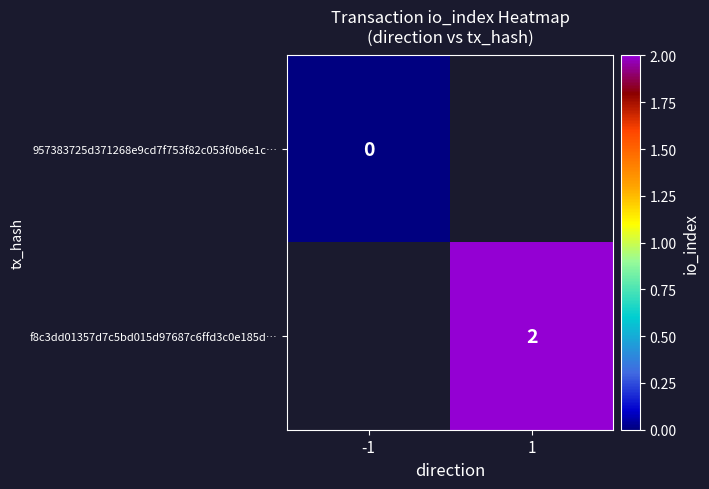

How many data points does each series have?

2